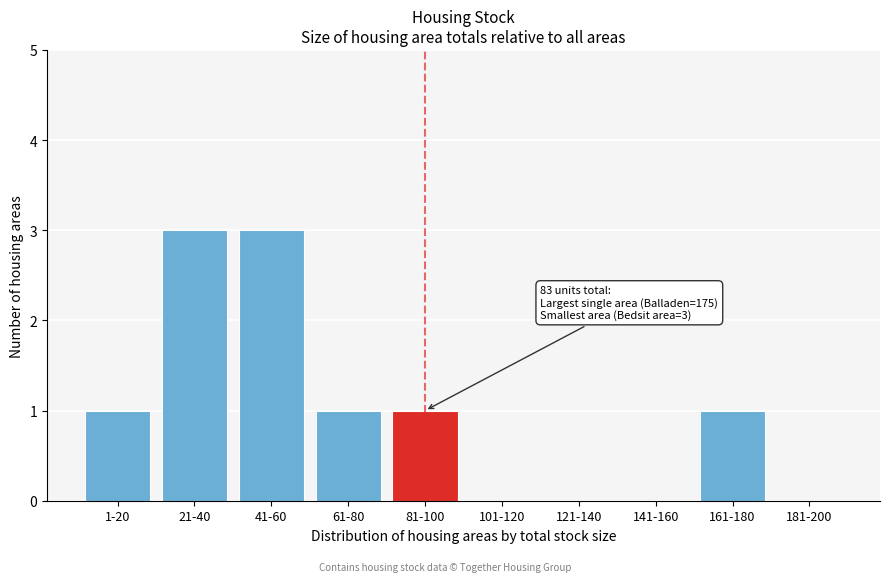

Reading left to right, extract all data points from this chart.

1-20=1	21-40=3	41-60=3	61-80=1	81-100=1	101-120=0	121-140=0	141-160=0	161-180=1	181-200=0